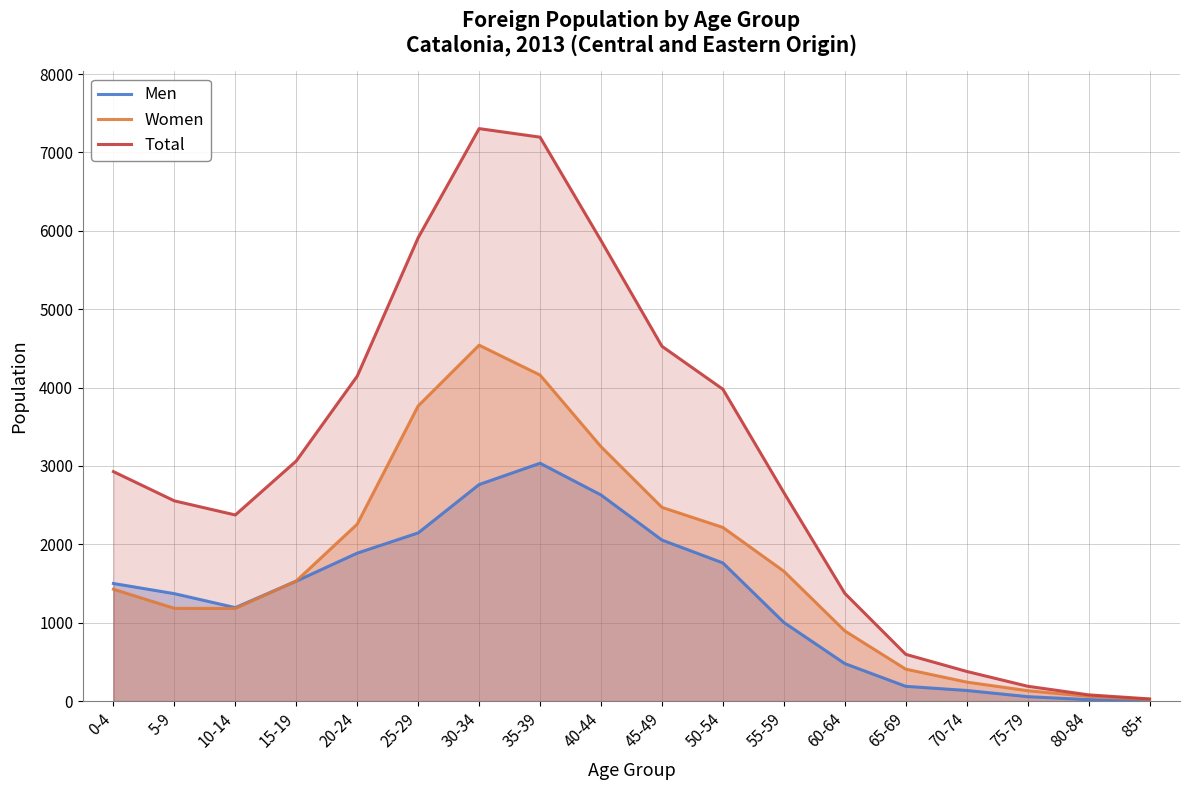

What is the sum of all Men values?

23765